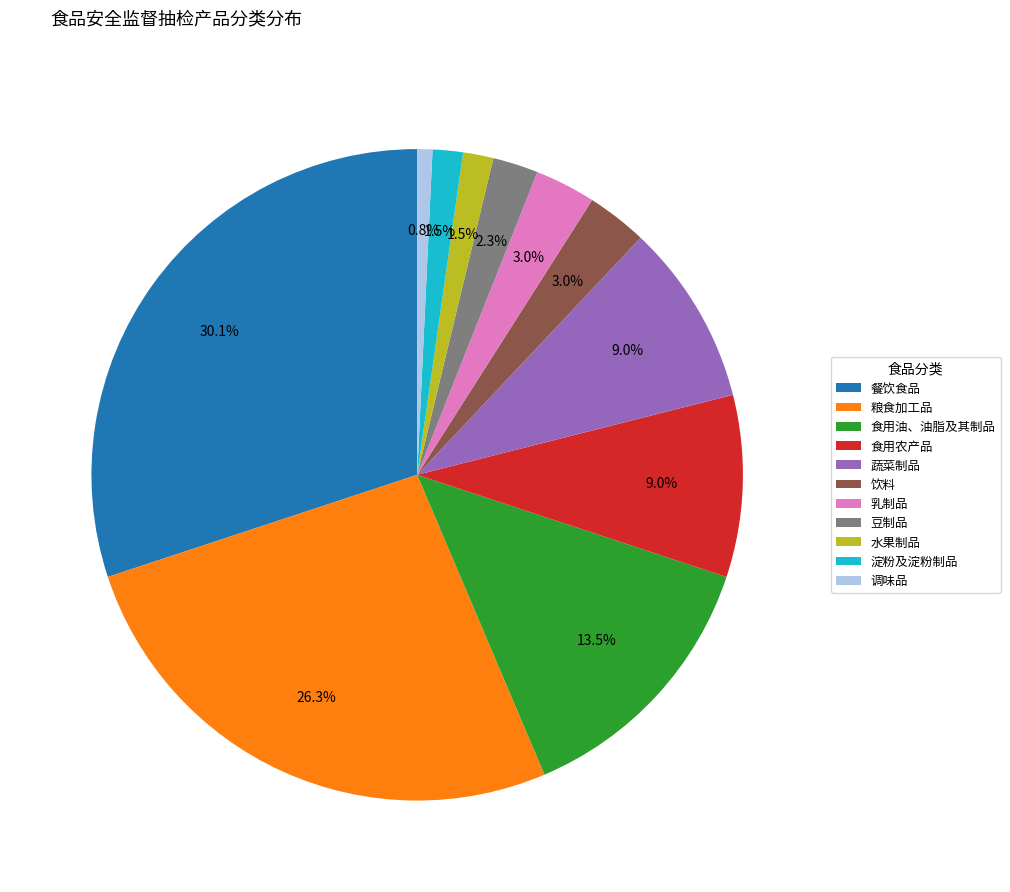

What portion of the pie excludes 食用油、油脂及其制品?

86.5%